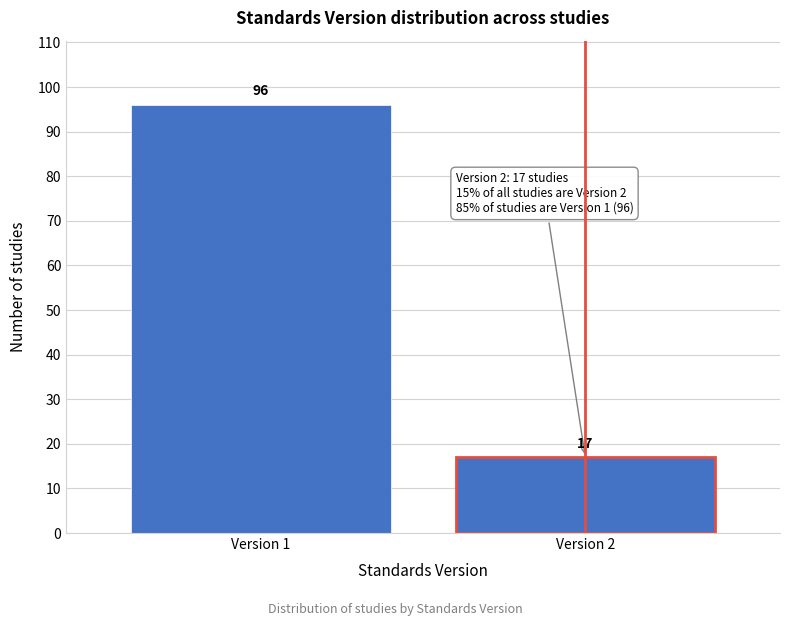

Reading left to right, list all the values displayed in this chart.

96	17